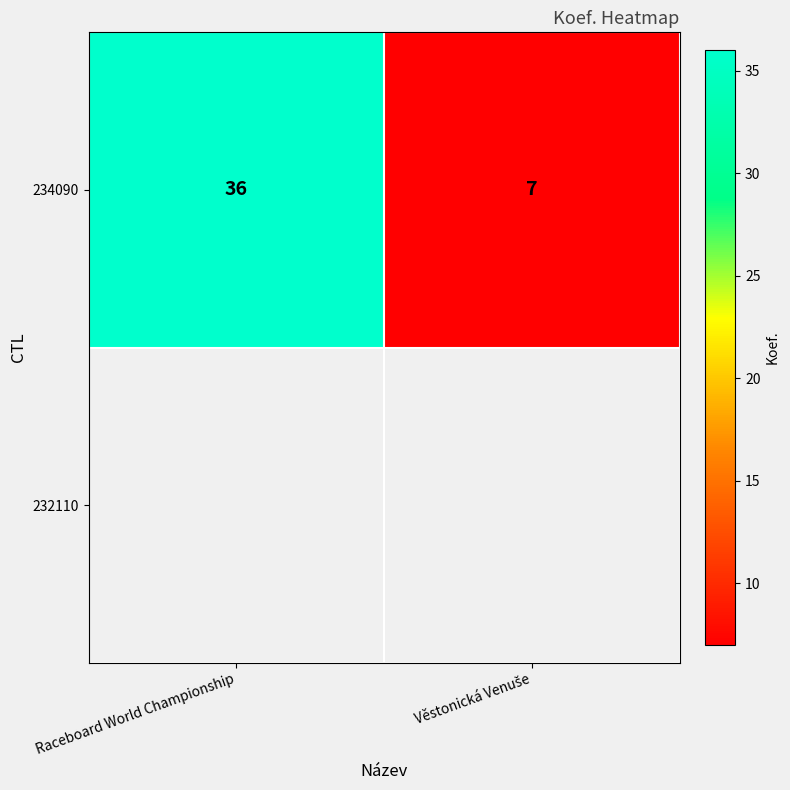

Count the number of categories in the chart.

2